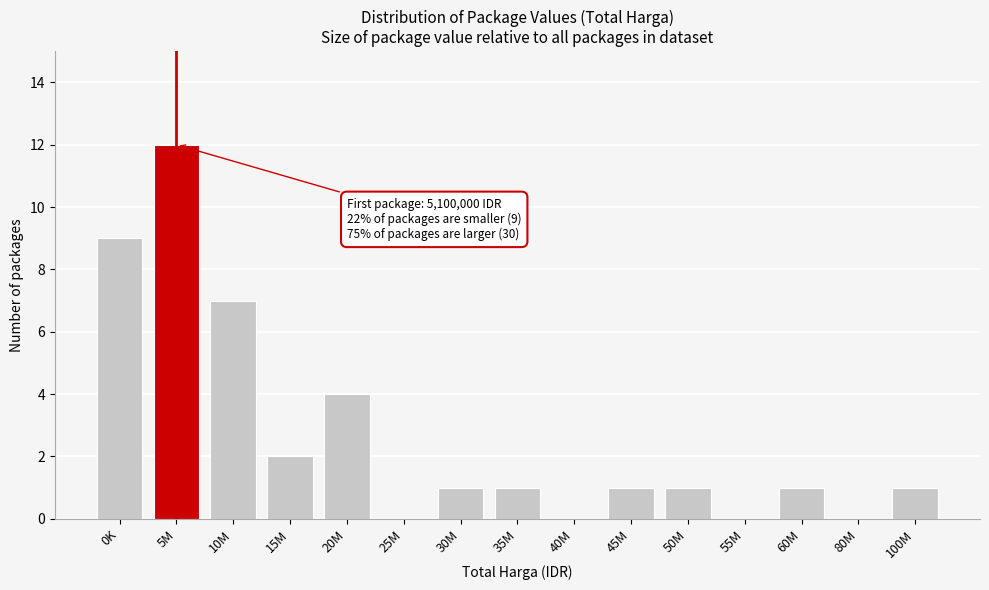

Reading left to right, extract all data points from this chart.

0K=9	5M=12	10M=7	15M=2	20M=4	25M=0	30M=1	35M=1	40M=0	45M=1	50M=1	55M=0	60M=1	80M=0	100M=1